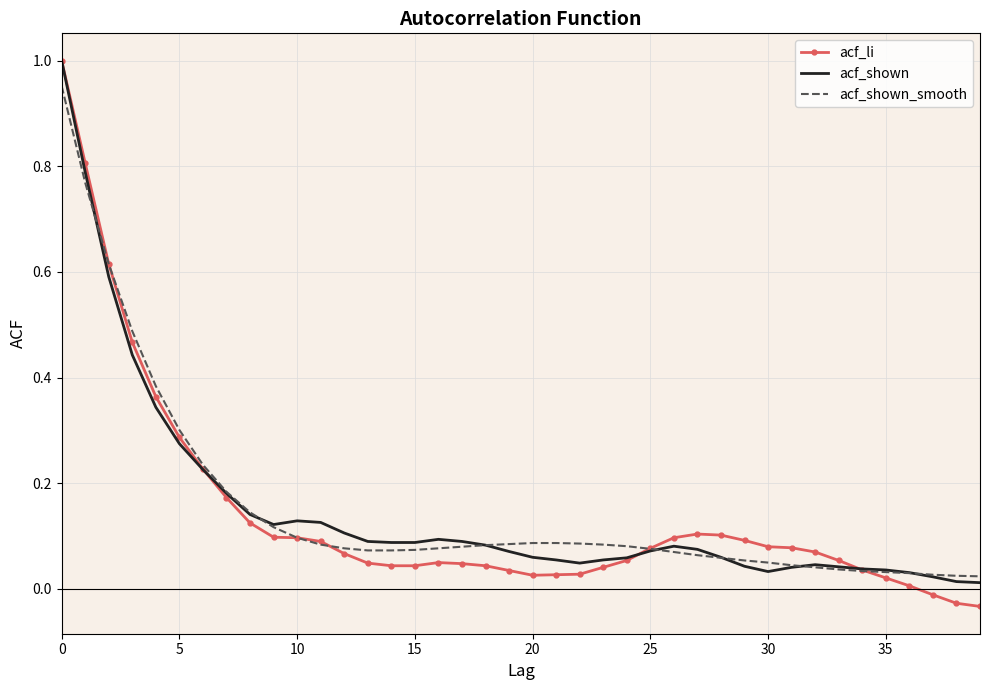

How many distinct data groups are displayed?

3